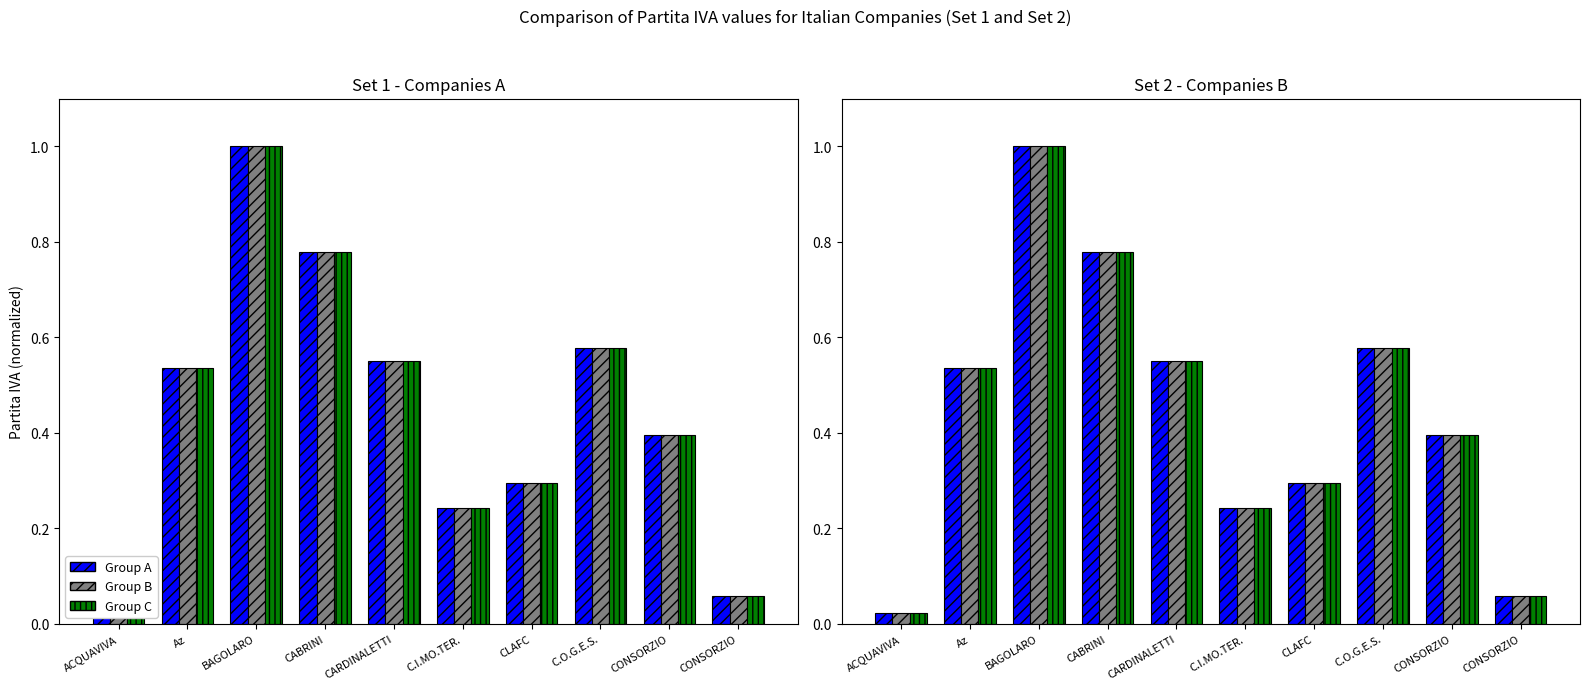

Which has a higher value, CARDINALETTI or CONSORZIO?

CARDINALETTI